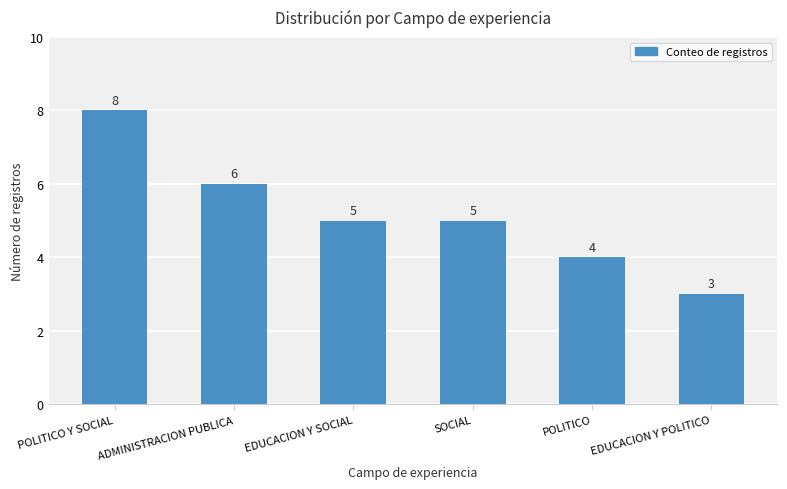

The chart shows a value of 1 at SOCIAL. True or false?

False